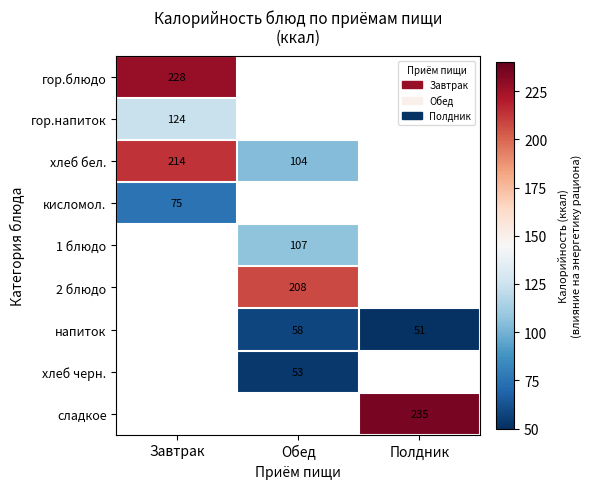

Between Завтрак and Полдник, which is larger?

Полдник